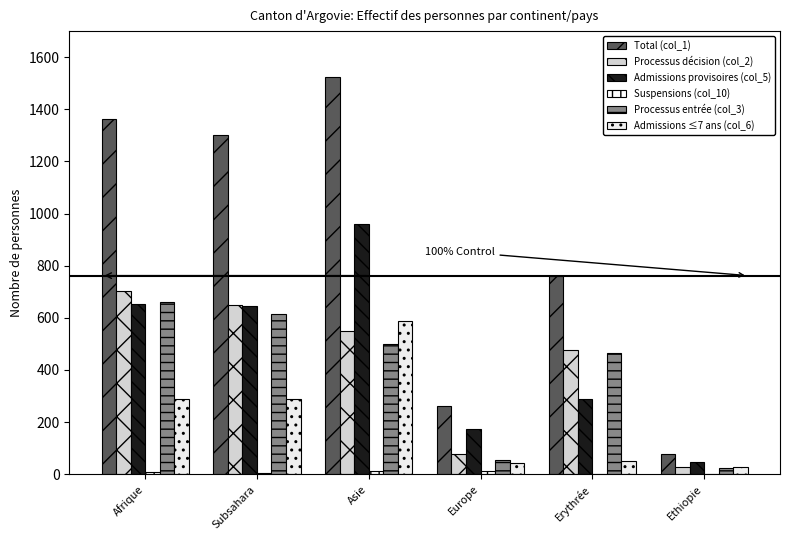

At how many categories does at least one series exceed 624?

4